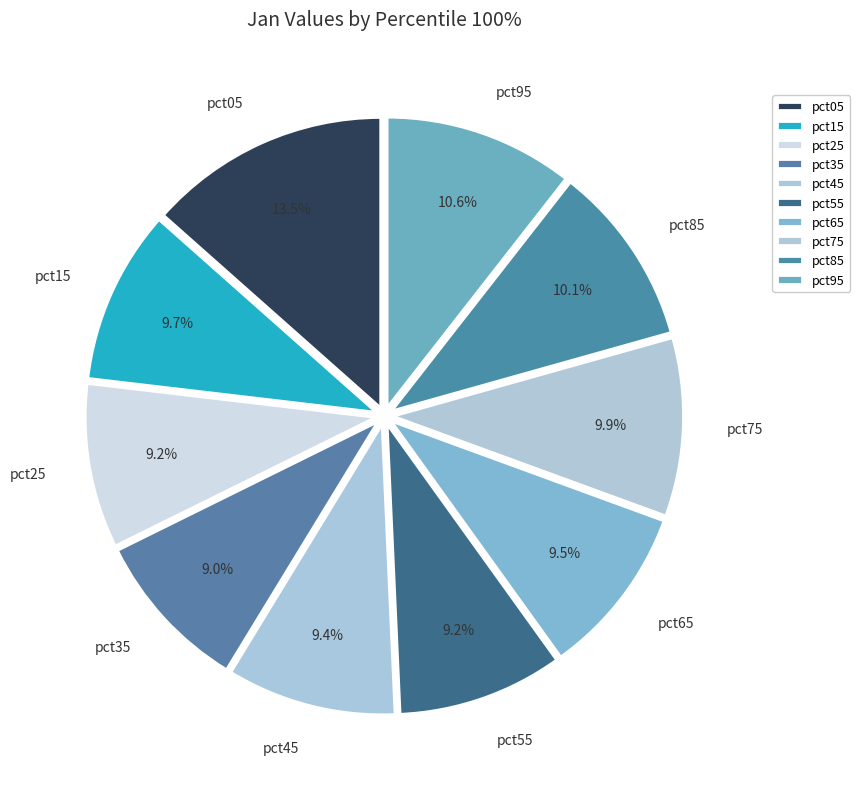

Count the number of slices in the pie.

10